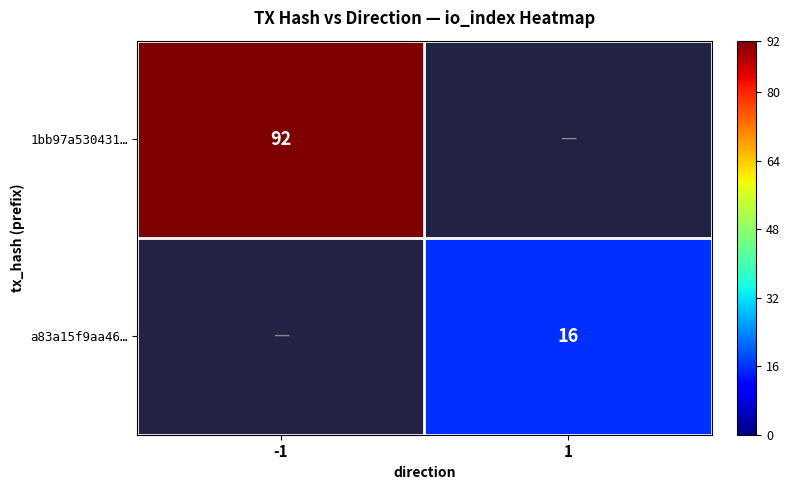

At how many categories does at least one series exceed 20?

1